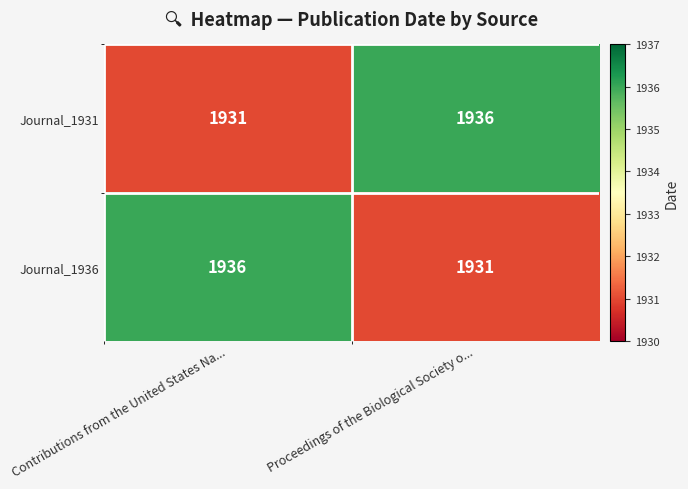

What is the maximum value for Journal_1931?

1936